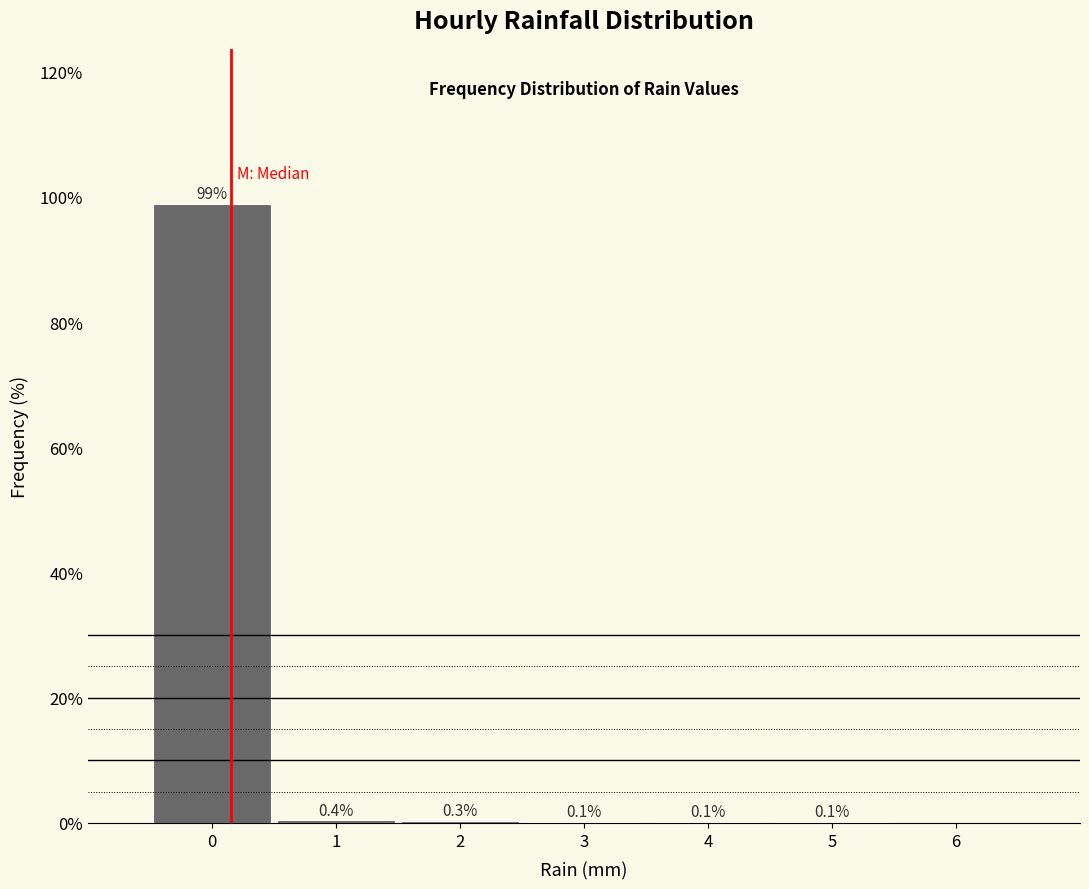

How tall is the bar that spans 0.5 to 1.5 on the x-axis?

0.4